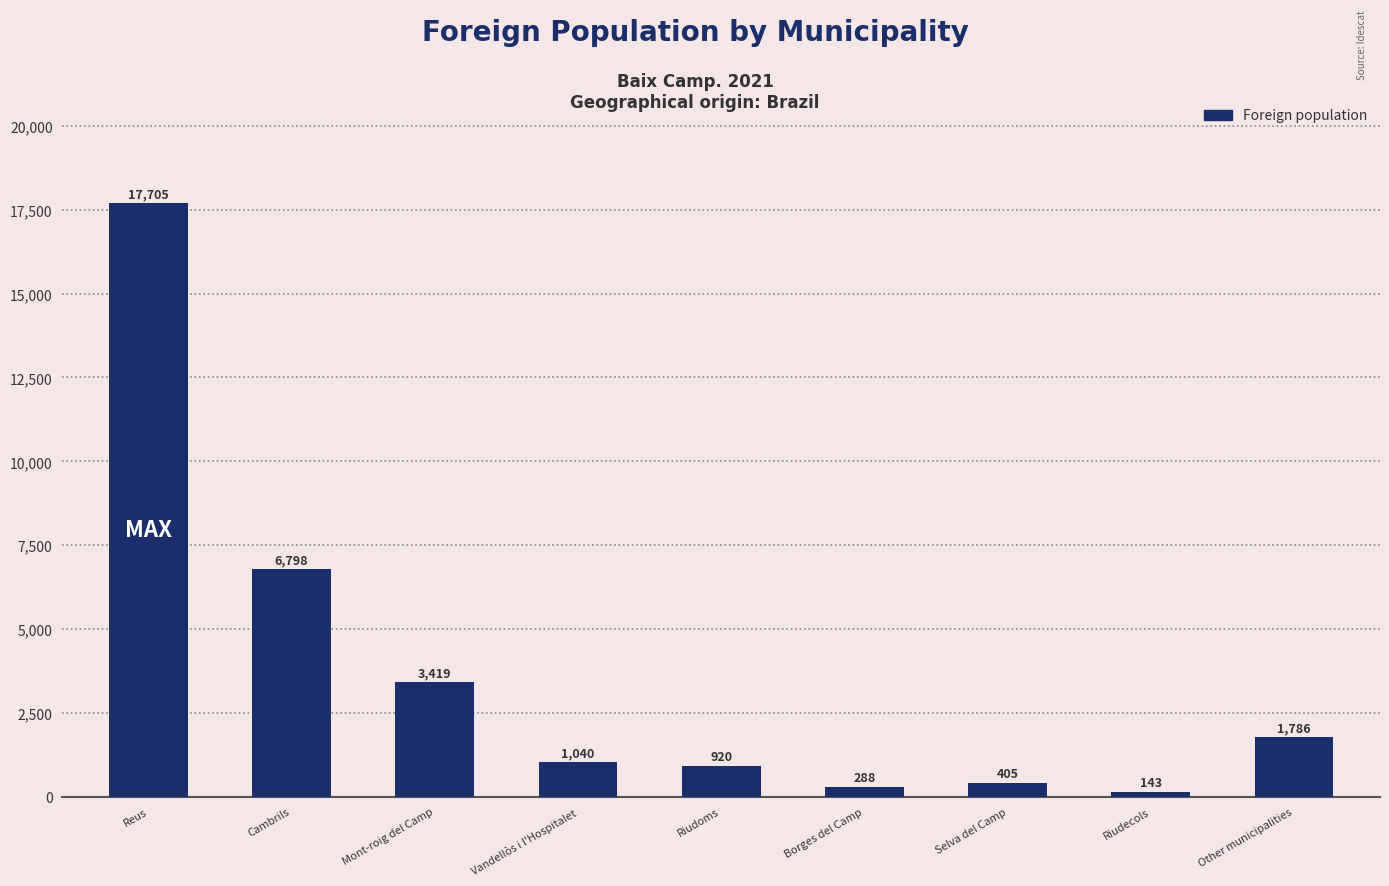

Reading left to right, extract all data points from this chart.

Reus=17705	Cambrils=6798	Mont-roig del Camp=3419	Vandellòs i l'Hospitalet=1040	Riudoms=920	Borges del Camp=288	Selva del Camp=405	Riudecols=143	Other municipalities=1786